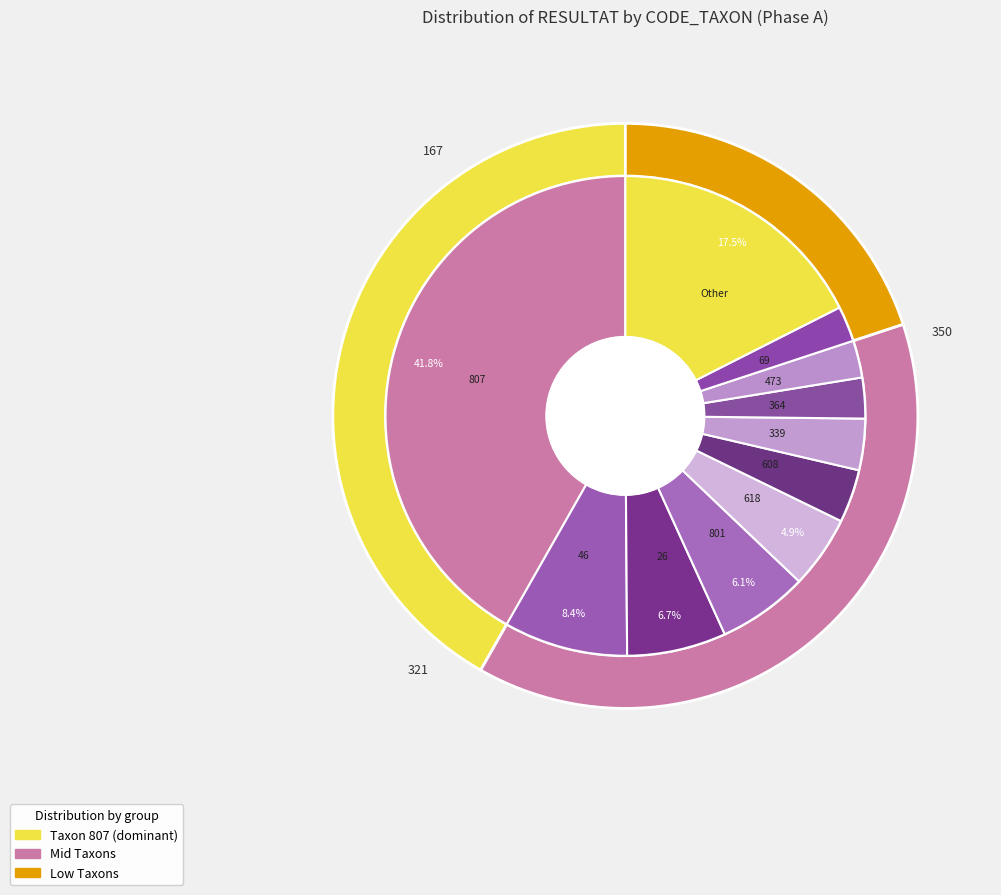

True or false: 26 accounts for 1% of the total.

False